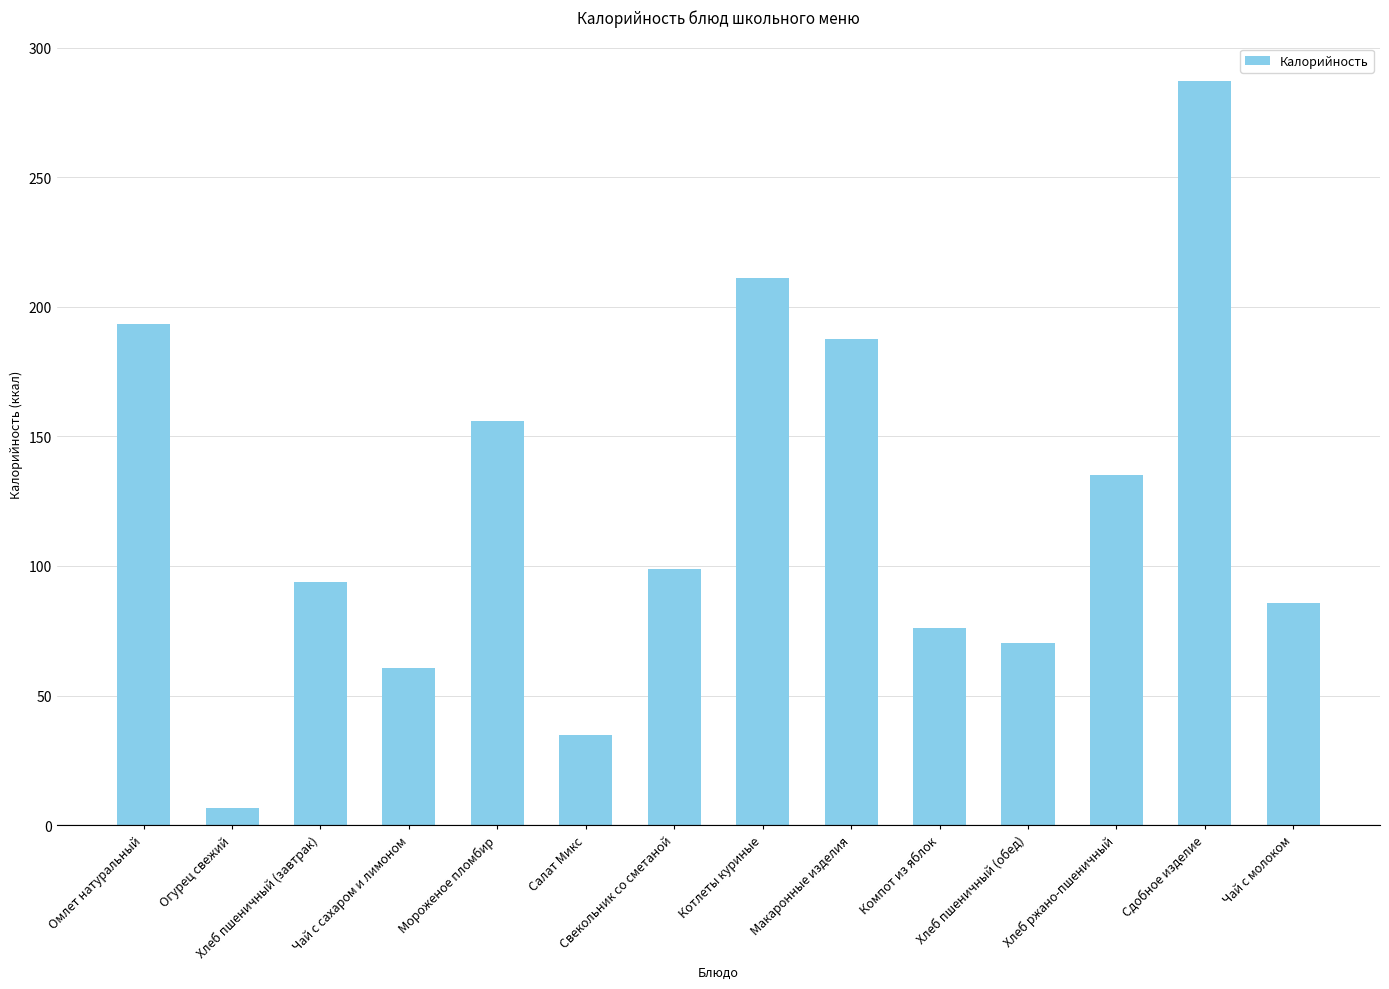

Are the bars horizontal?

No